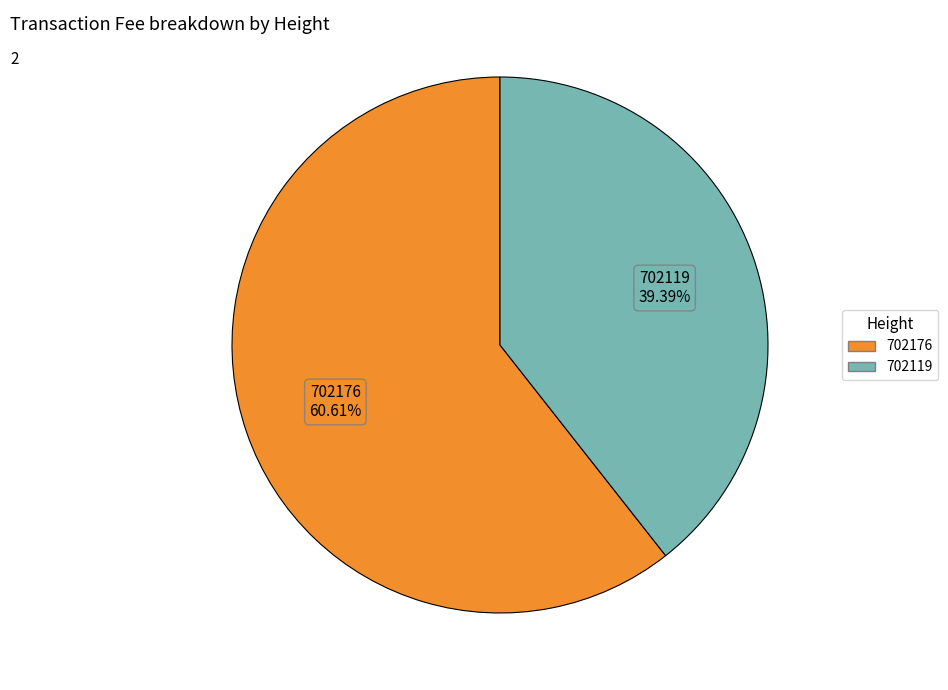

Rank the categories by value from lowest to highest.

702119, 702176